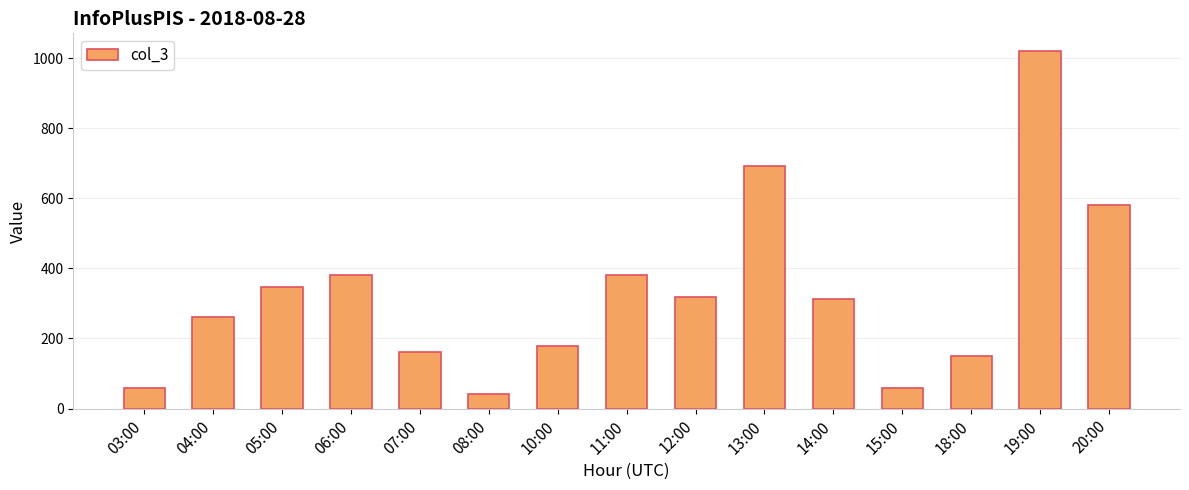

What is the average value?

329